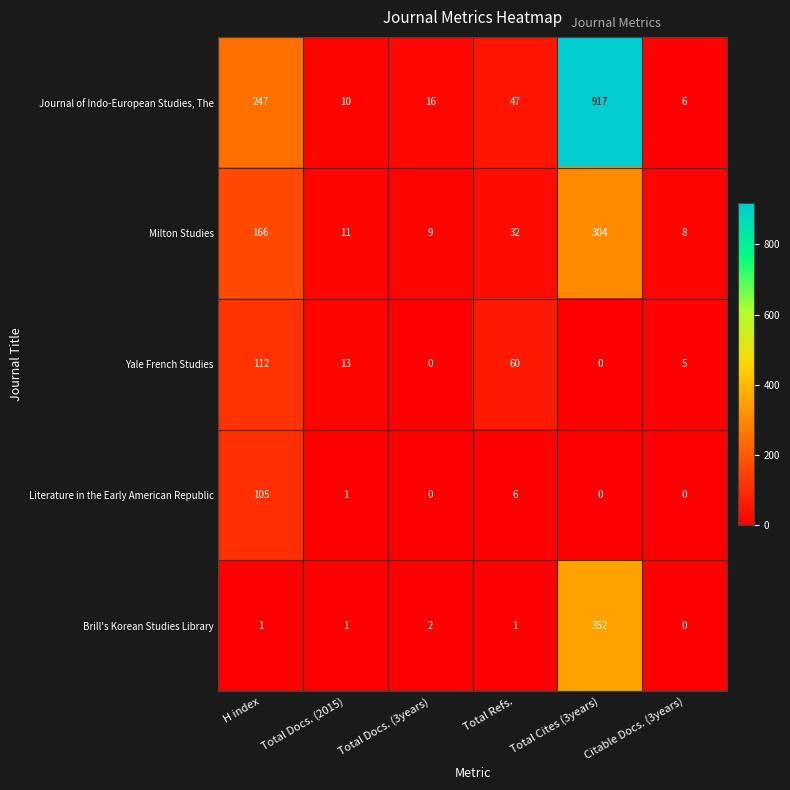

At how many categories does at least one series exceed 88?

2